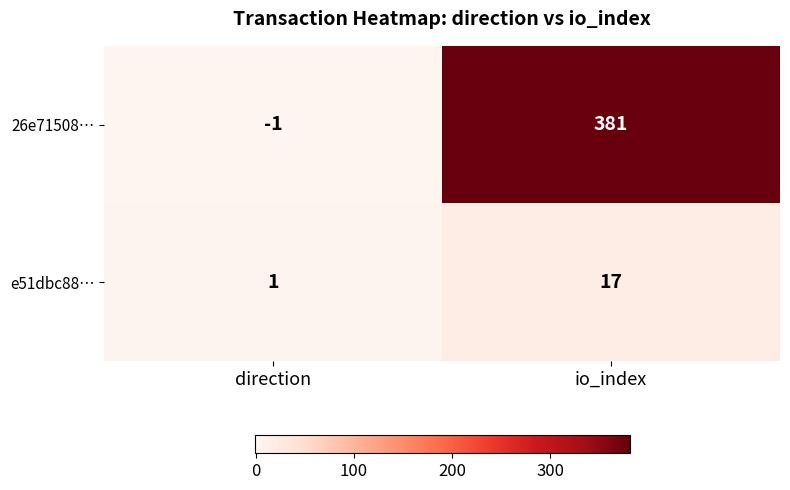

What is the difference between the maximum and minimum values in the 26e71508… series?

382